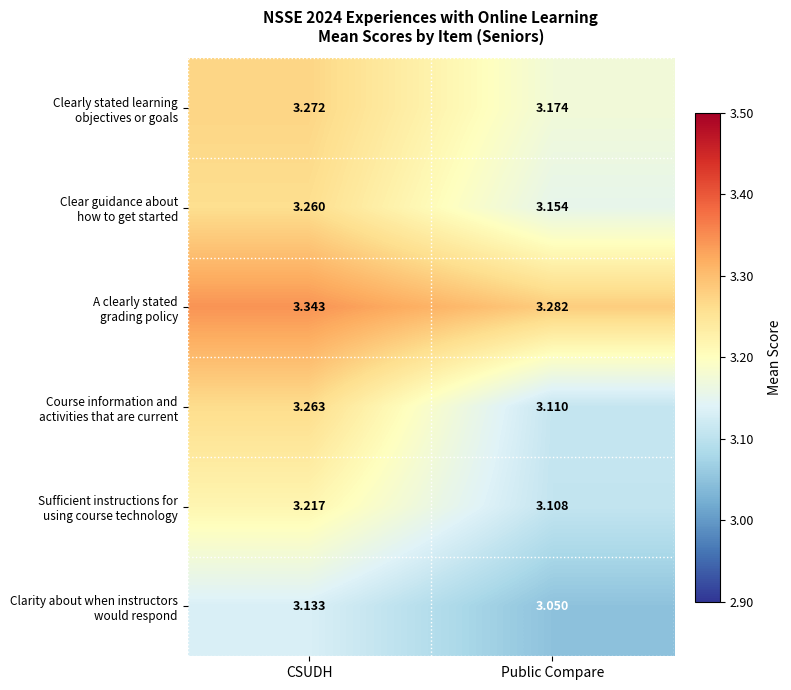

Which category has the lowest value across all series?

Public Compare